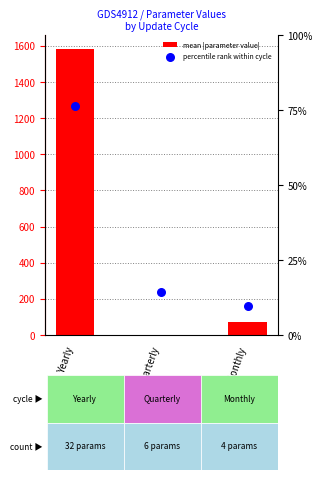

At how many categories does at least one series exceed 1472?

1